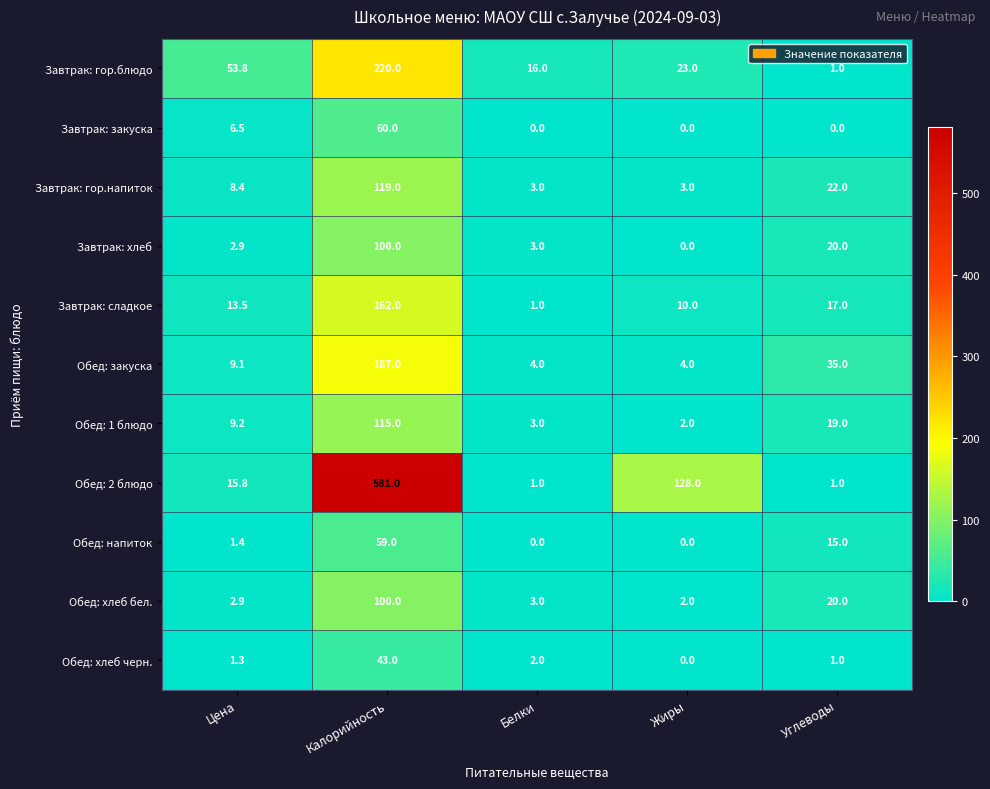

What is the maximum value shown in the chart?

581.0